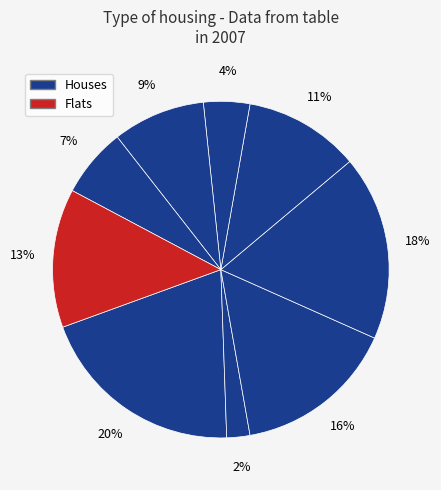

Is there a majority slice in this chart?

No